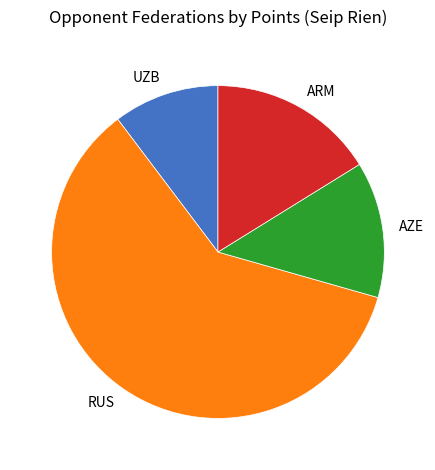

Is it true that ARM is 16% of the pie?

True